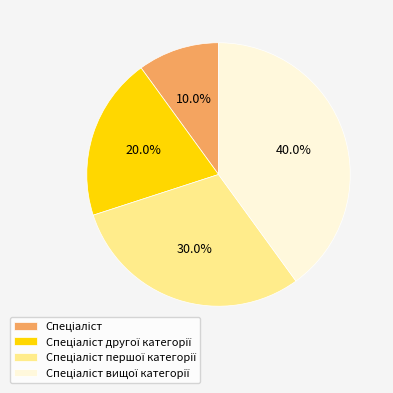

Is there a majority slice in this chart?

No